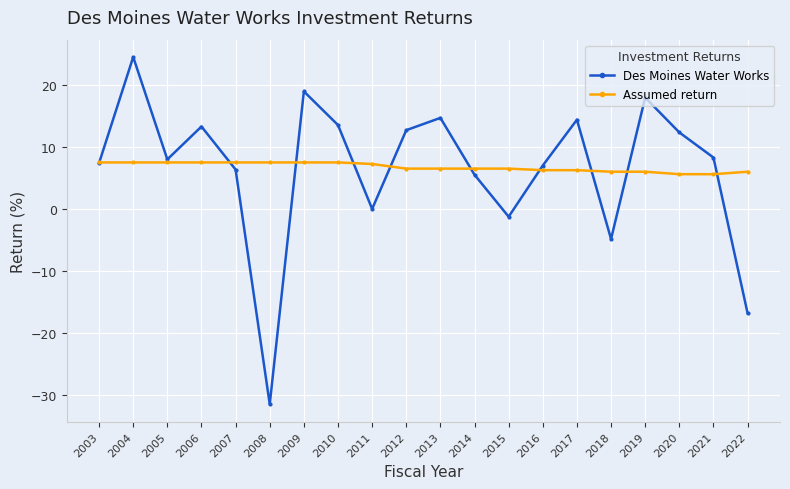

The value of Des Moines Water Works at 2014 is 5.5. True or false?

True